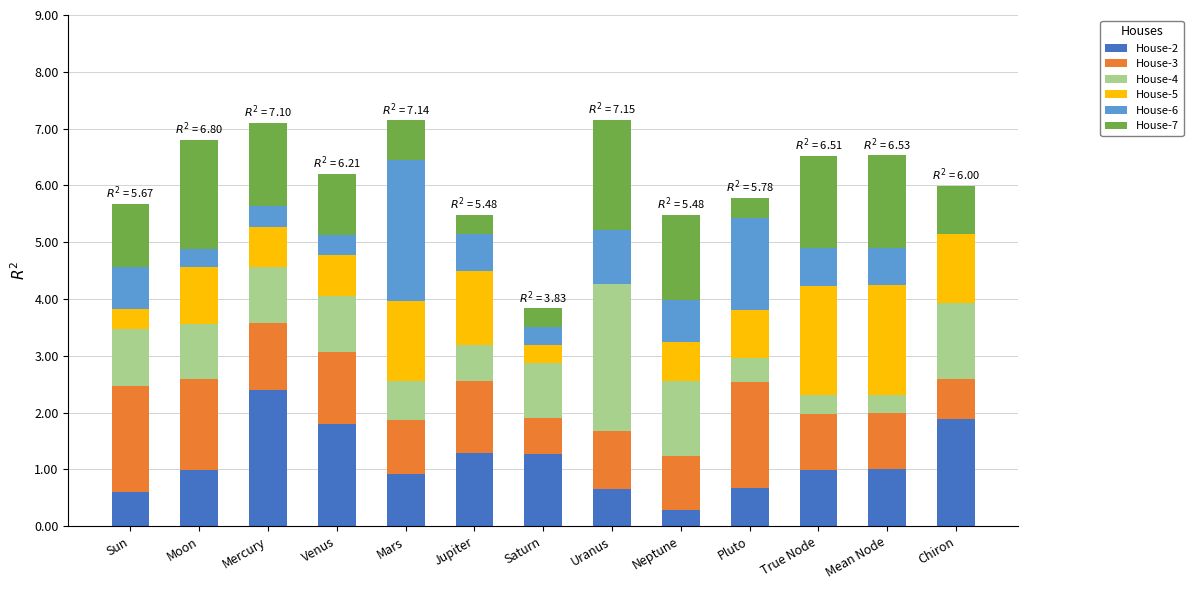

What is the total value across all series at Neptune?

5.5